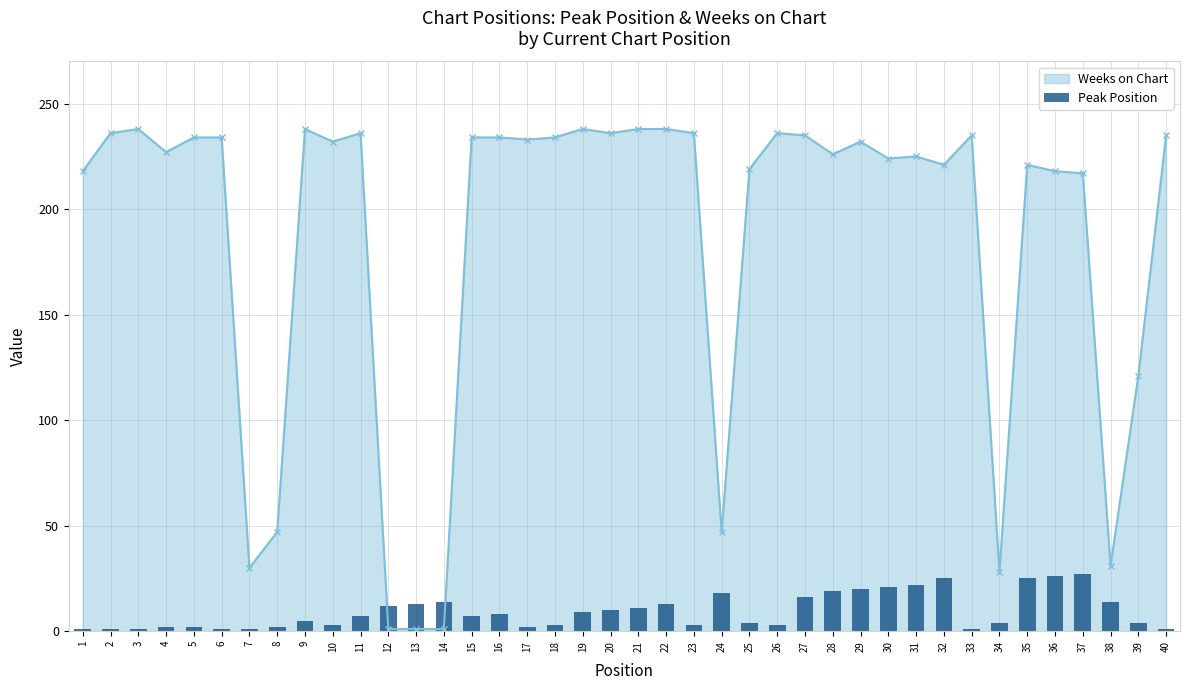

How many data points does each series have?

40